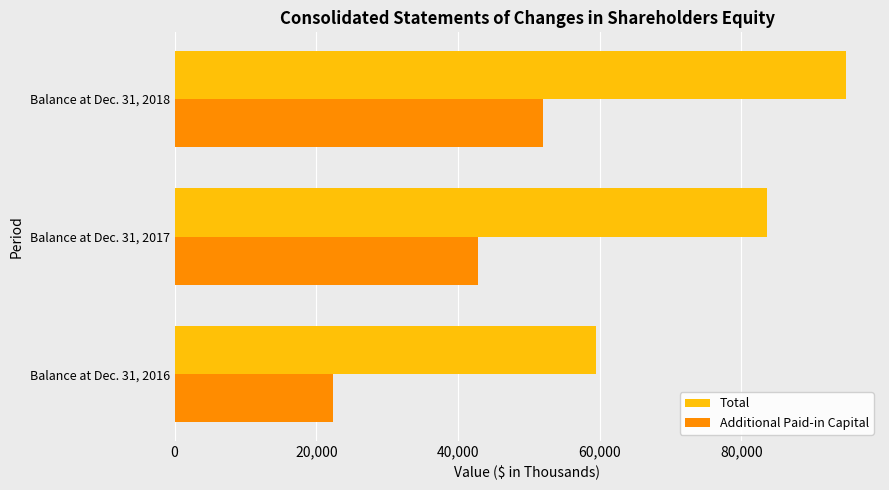

What is the difference between the maximum and minimum values in the Additional Paid-in Capital series?

29685